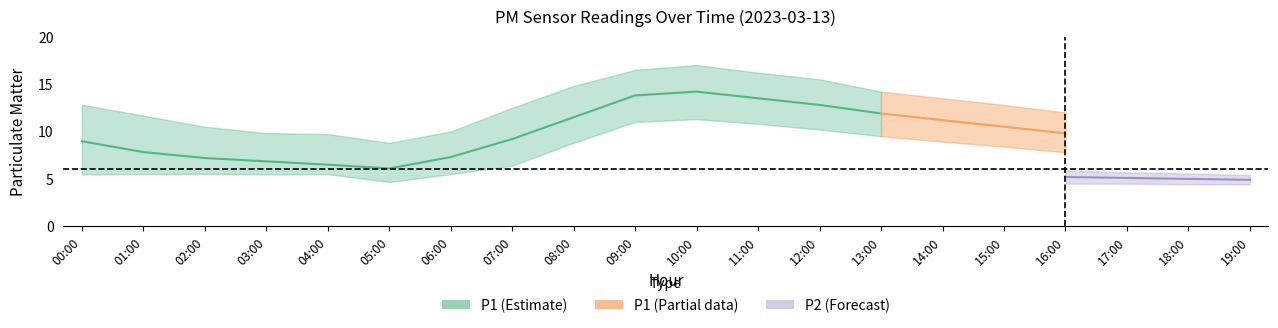

In P1_lower, how many points are higher than both neighbors (excluding endpoints)?

3